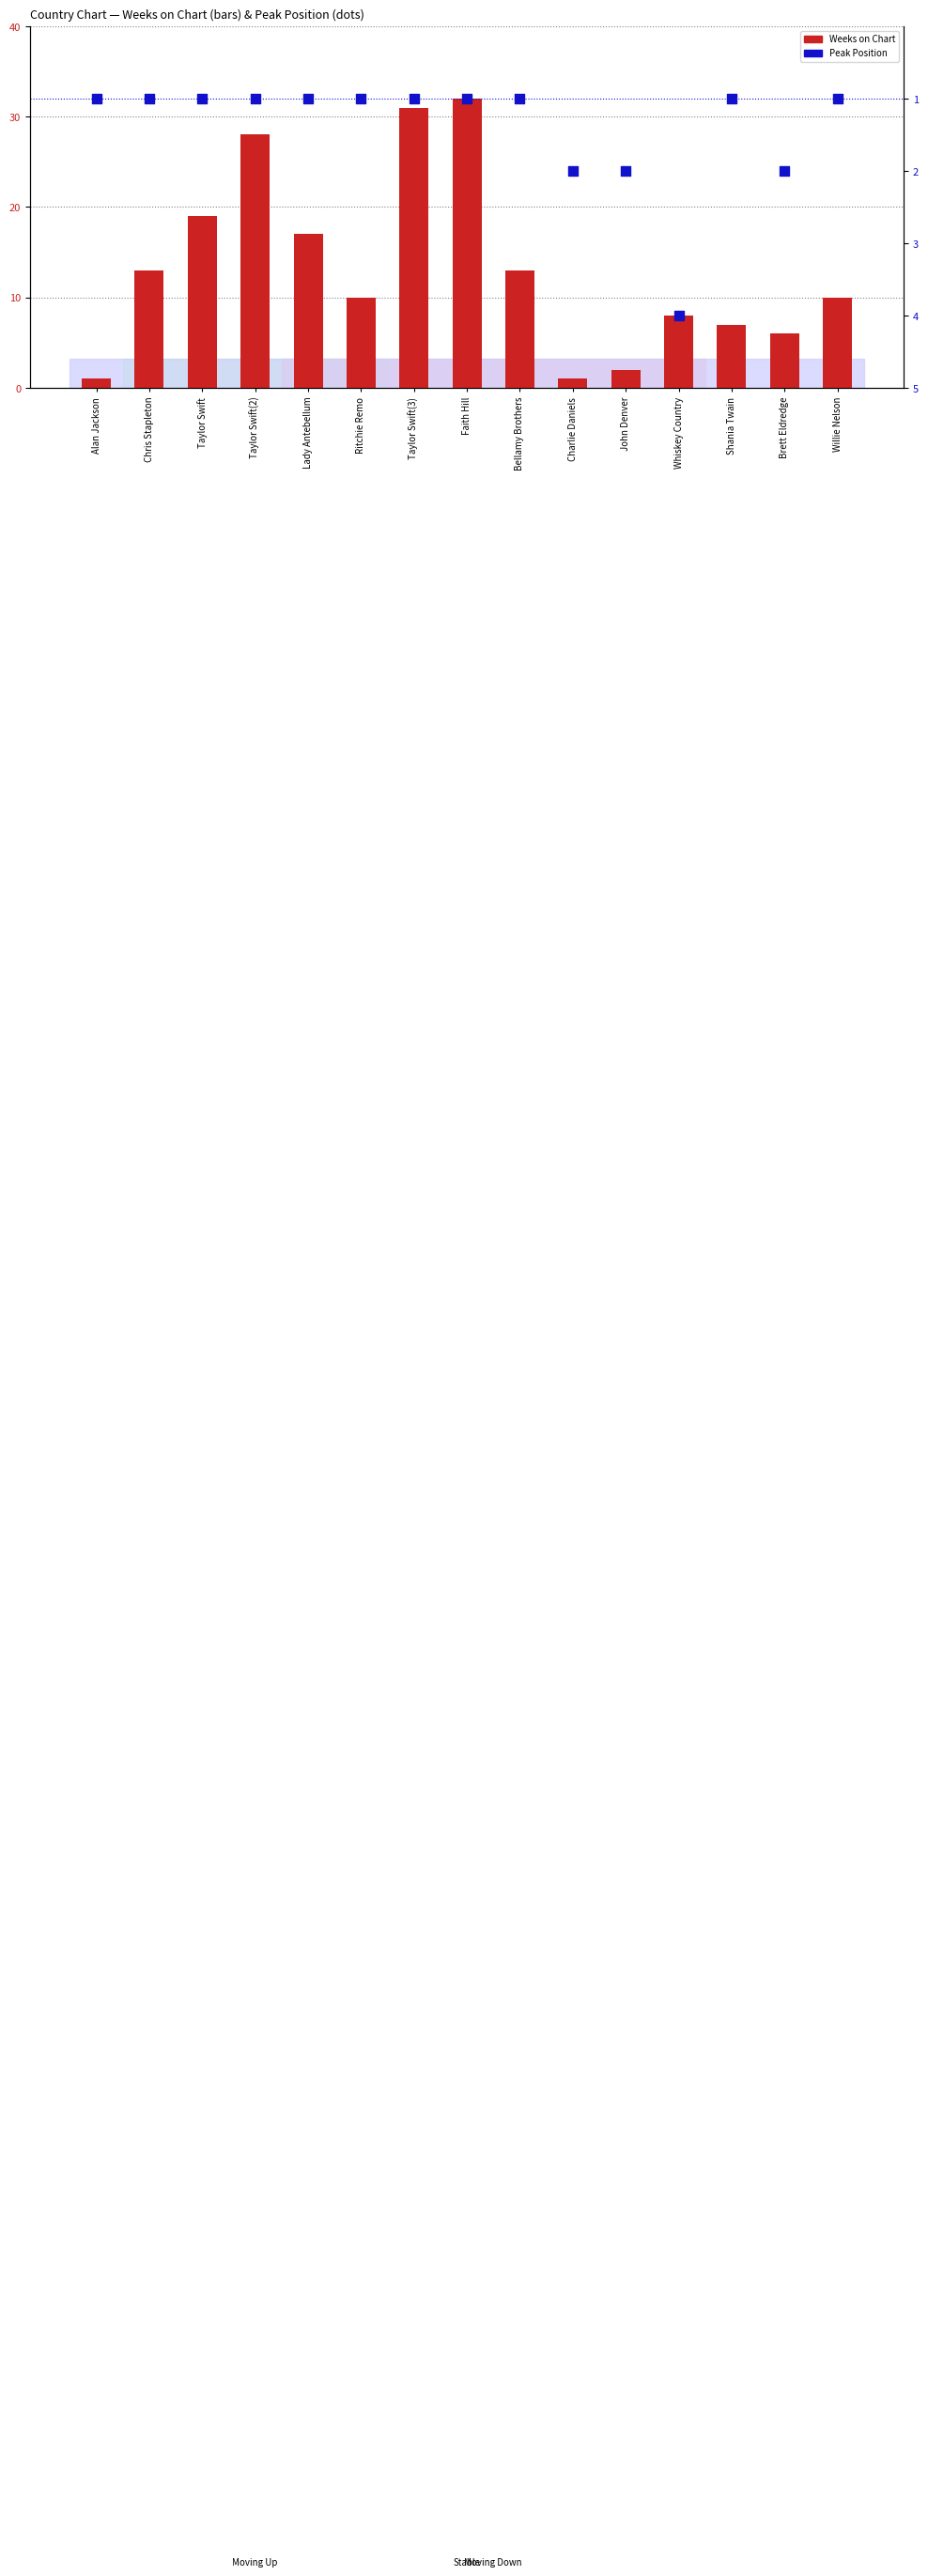

Which series has the largest total across all categories?

Weeks on Chart